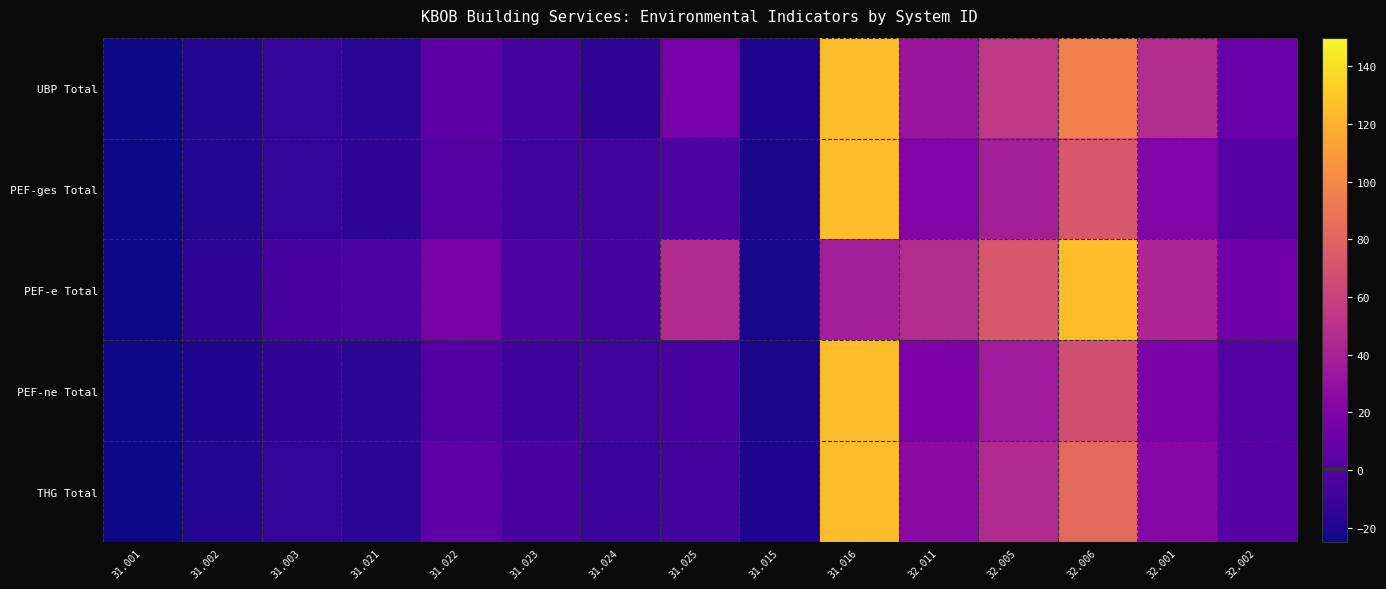

What is the difference between the highest and lowest values at 31.023?

7.2